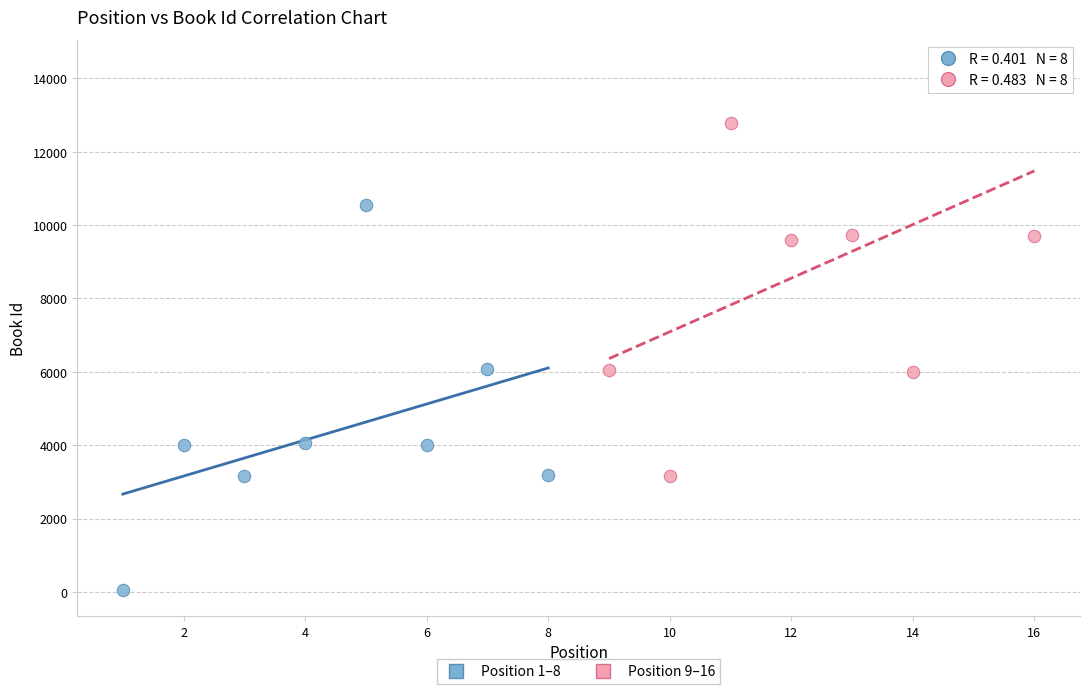

Which series reaches the minimum Y coordinate?

Position 1–8